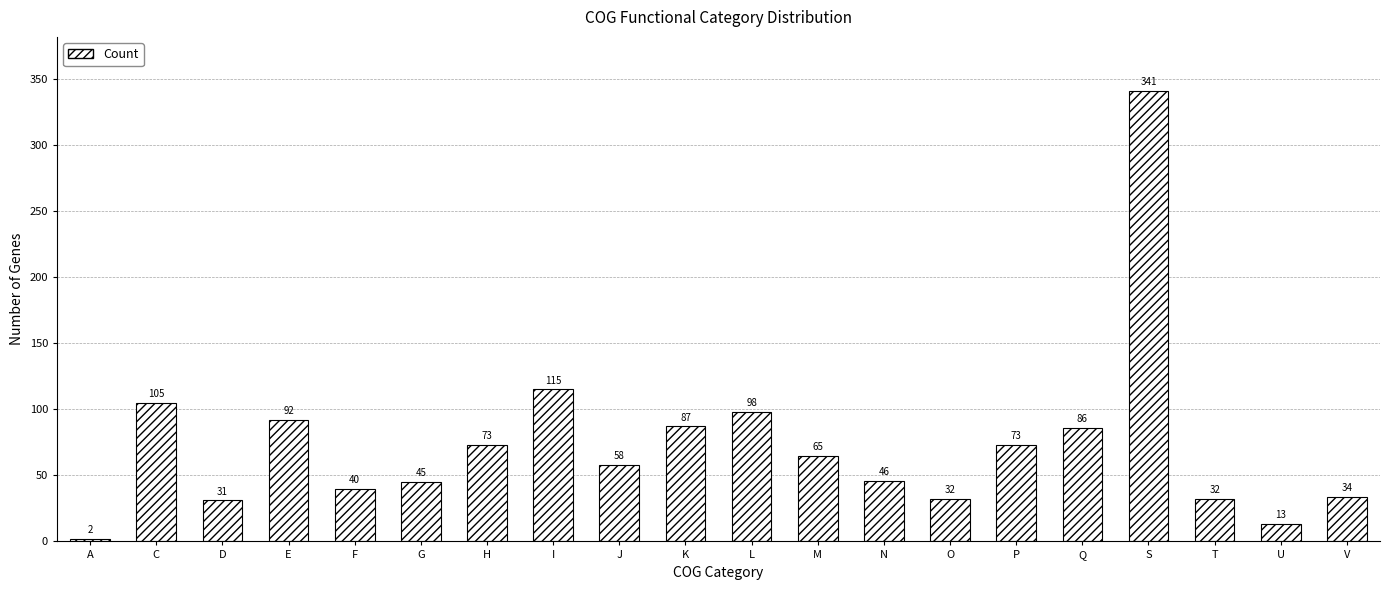

What position from the right is Q?

5